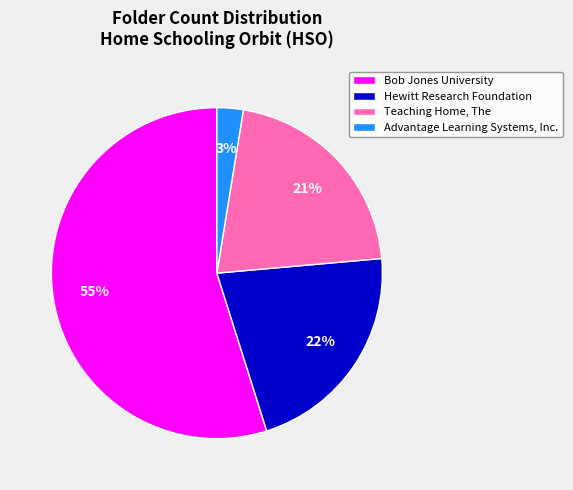

What is the ratio of the value at Teaching Home, The to the value at Bob Jones University?

0.4